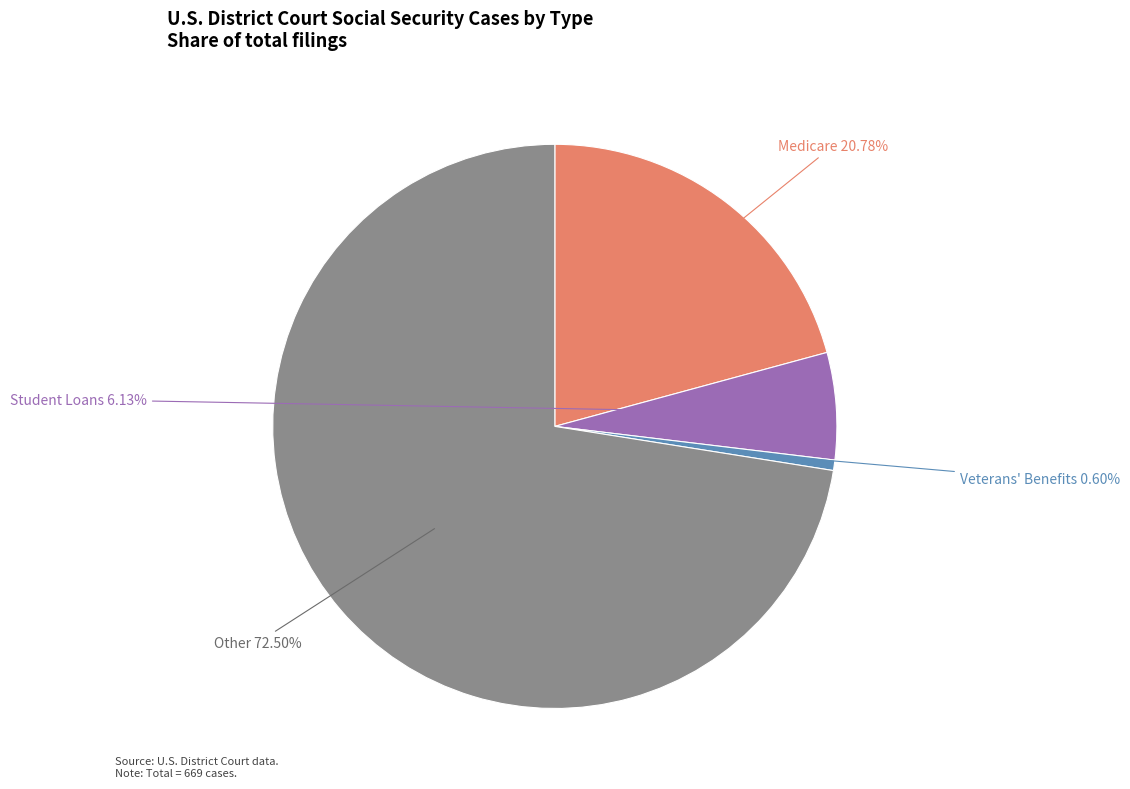

How many slices are in this pie chart?

4